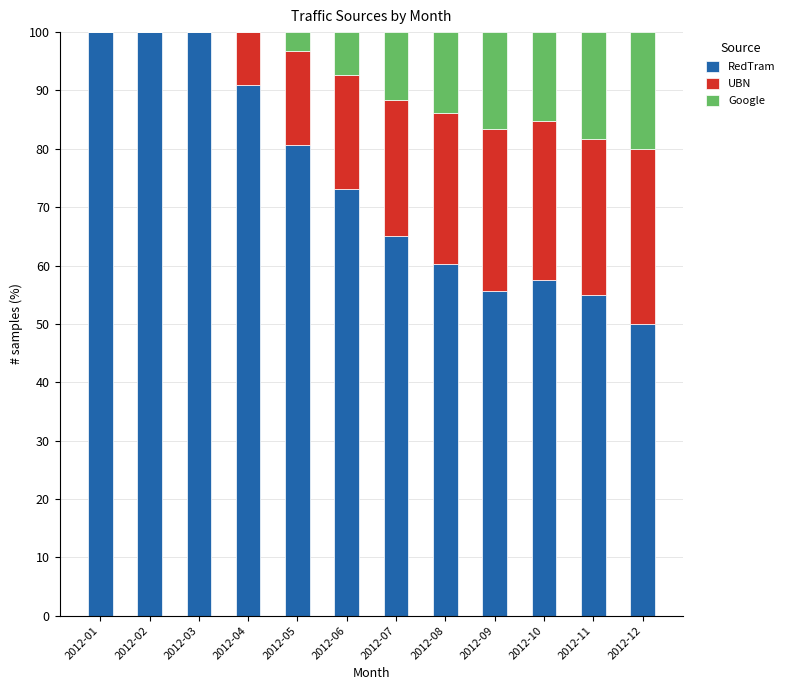

Is it true that RedTram equals 73.2 at 2012-06?

True